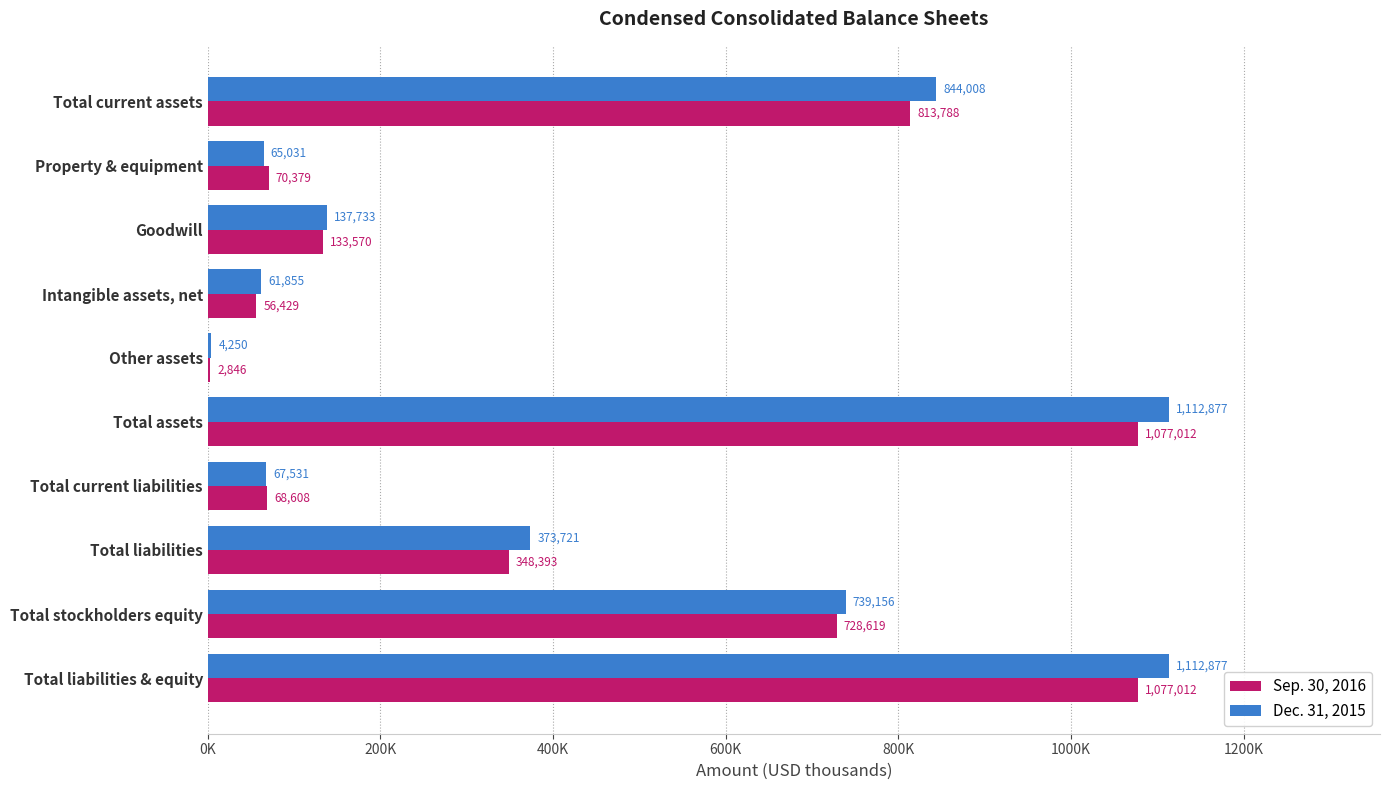

What are all the series names shown in the legend?

Sep. 30, 2016, Dec. 31, 2015